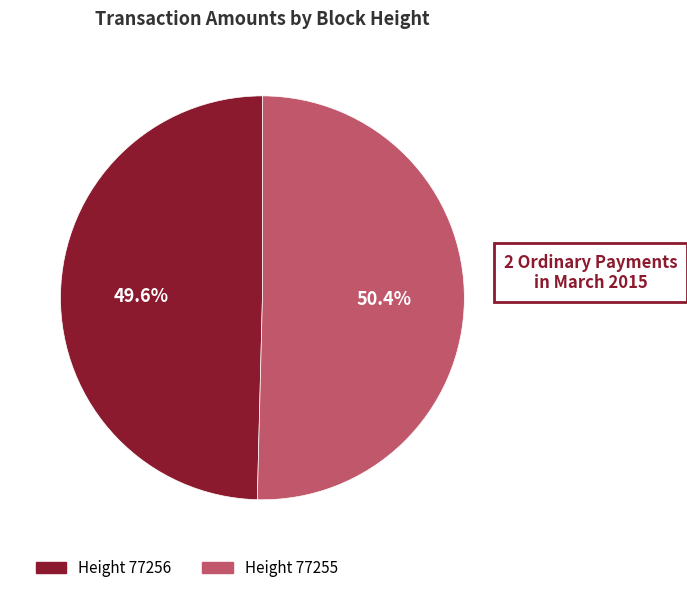

Is there any slice that represents more than half of the pie?

Yes